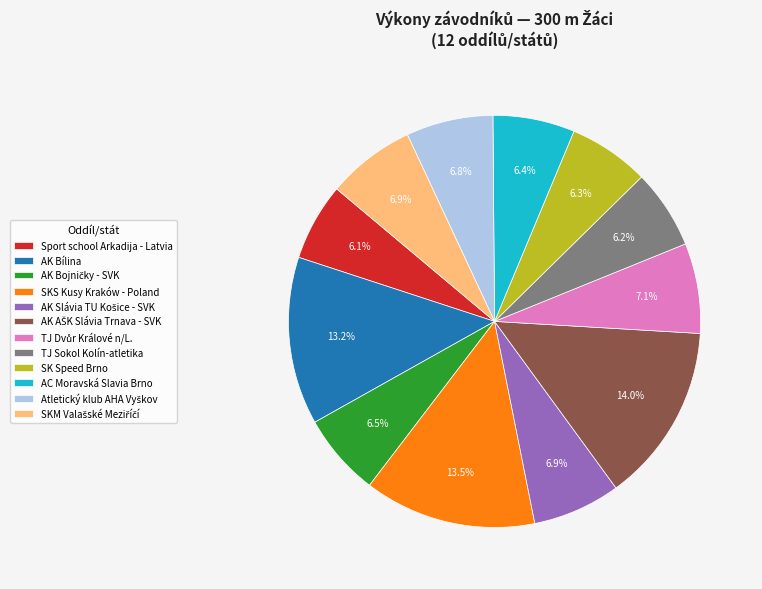

What percentage is NOT represented by TJ Sokol Kolín-atletika?

93.8%